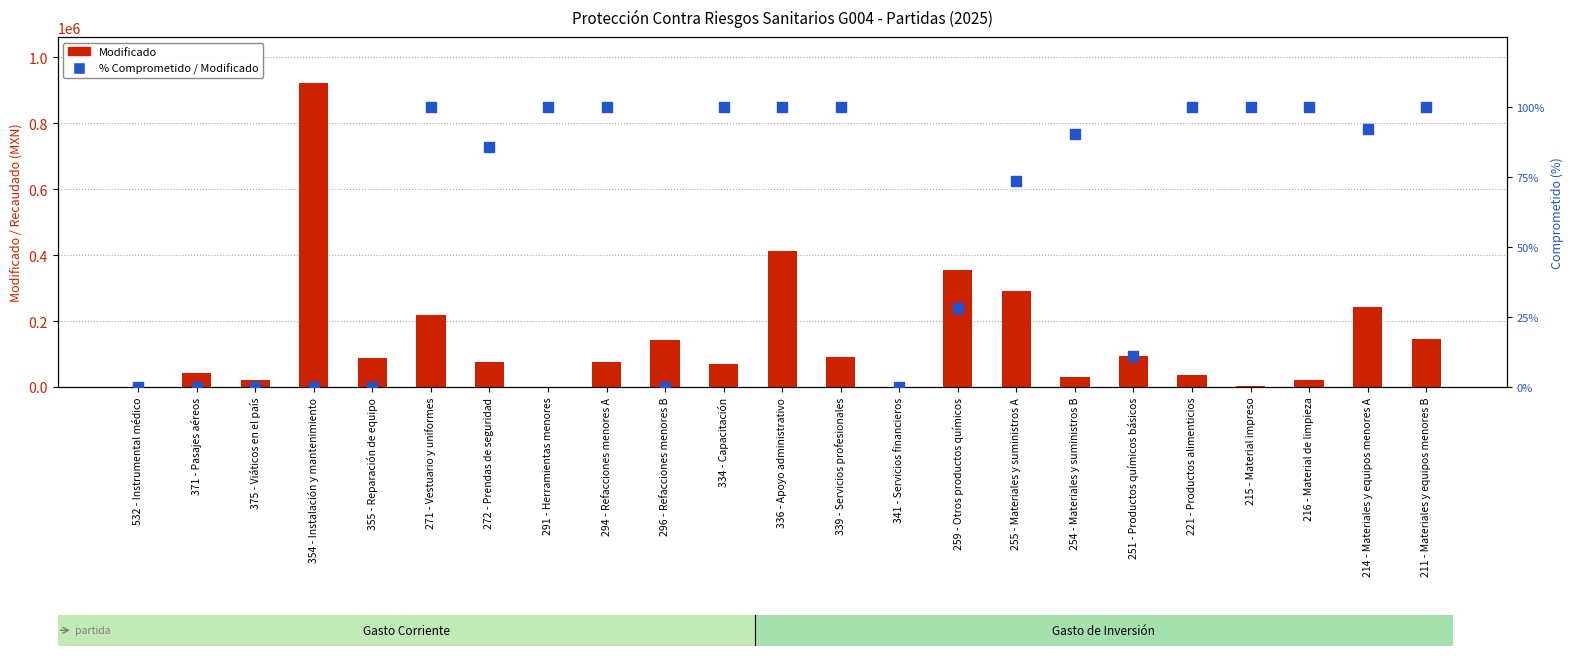

What is the total value across all series at 355 - Reparación de equipo?

88000.0